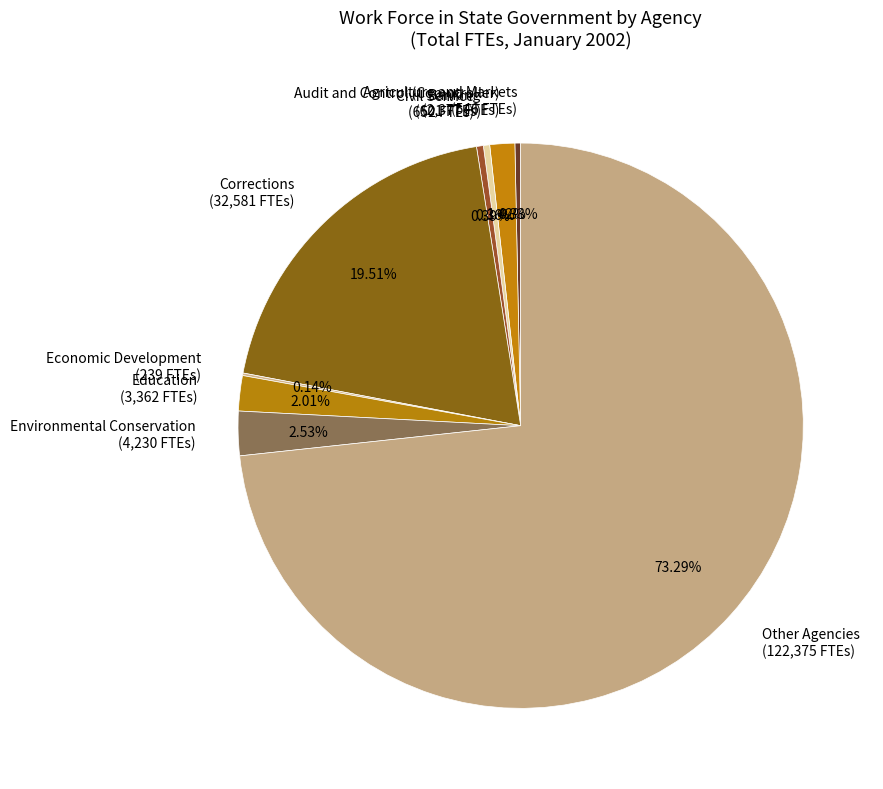

What is the ratio of the value at Environmental Conservation (4,230 FTEs) to the value at Audit and Control (Comptroller) (2,377 FTEs)?

1.8